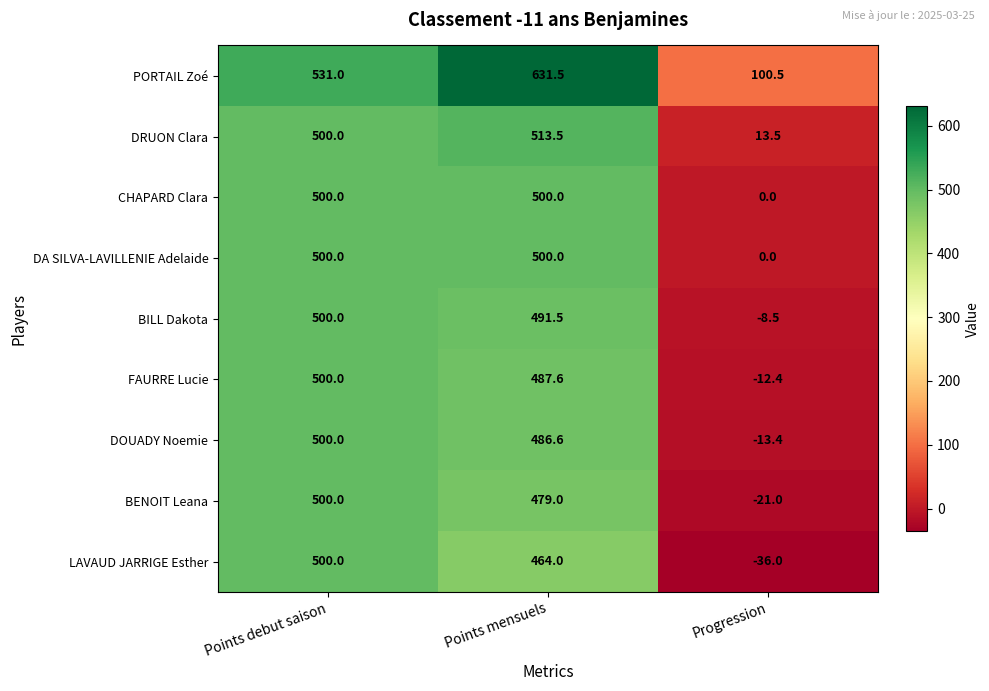

How many distinct data groups are displayed?

9